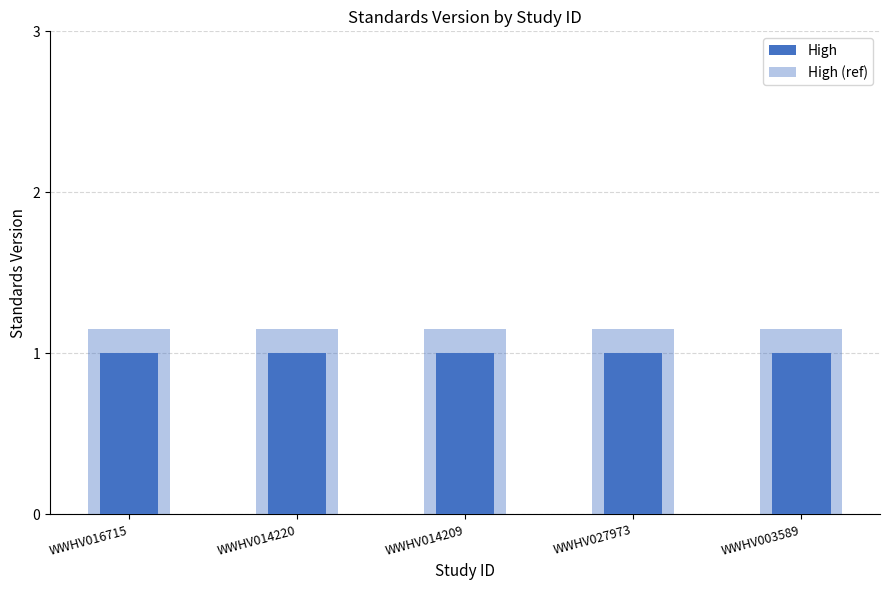

List the series in order of their overall mean, highest first.

High (ref), High